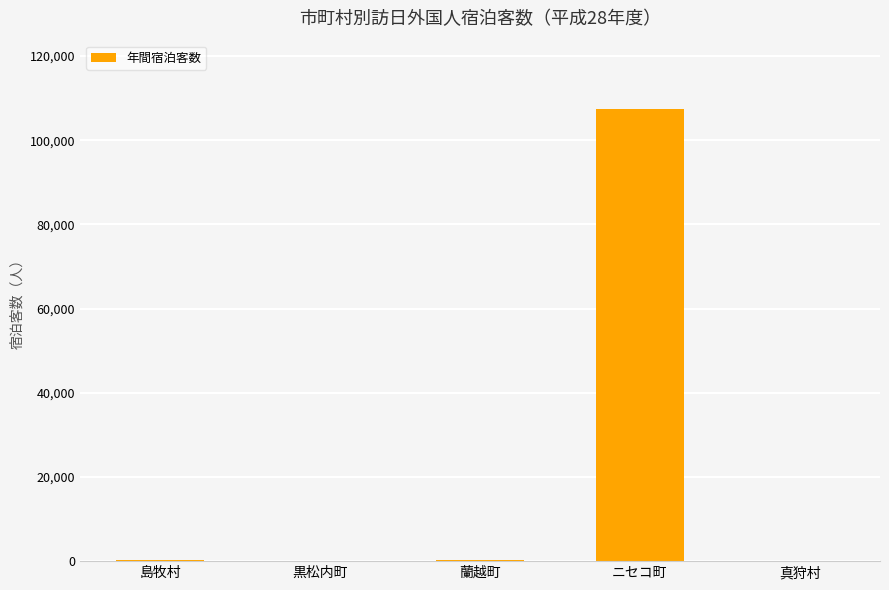

Which category has the highest value across all series?

ニセコ町